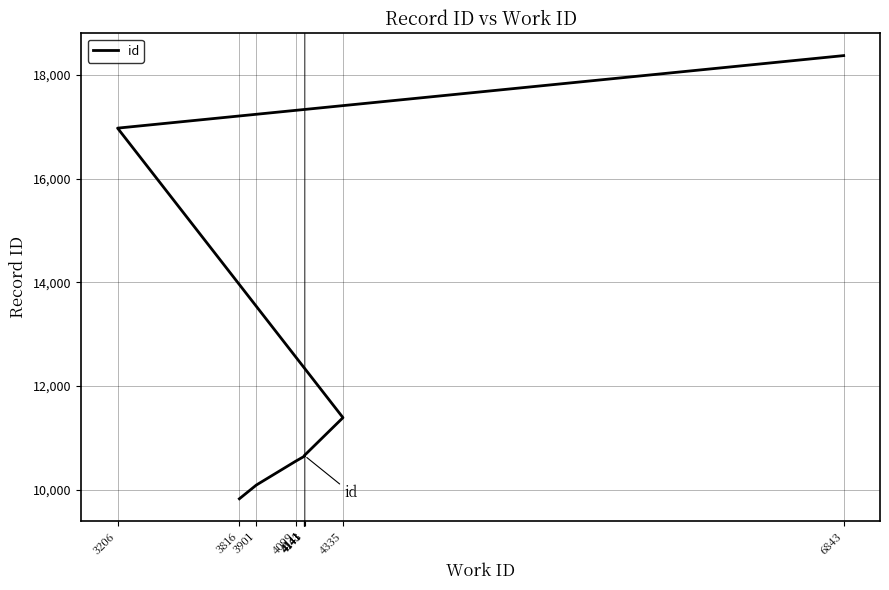

Read the value at 4141, to the nearest 10.

10660